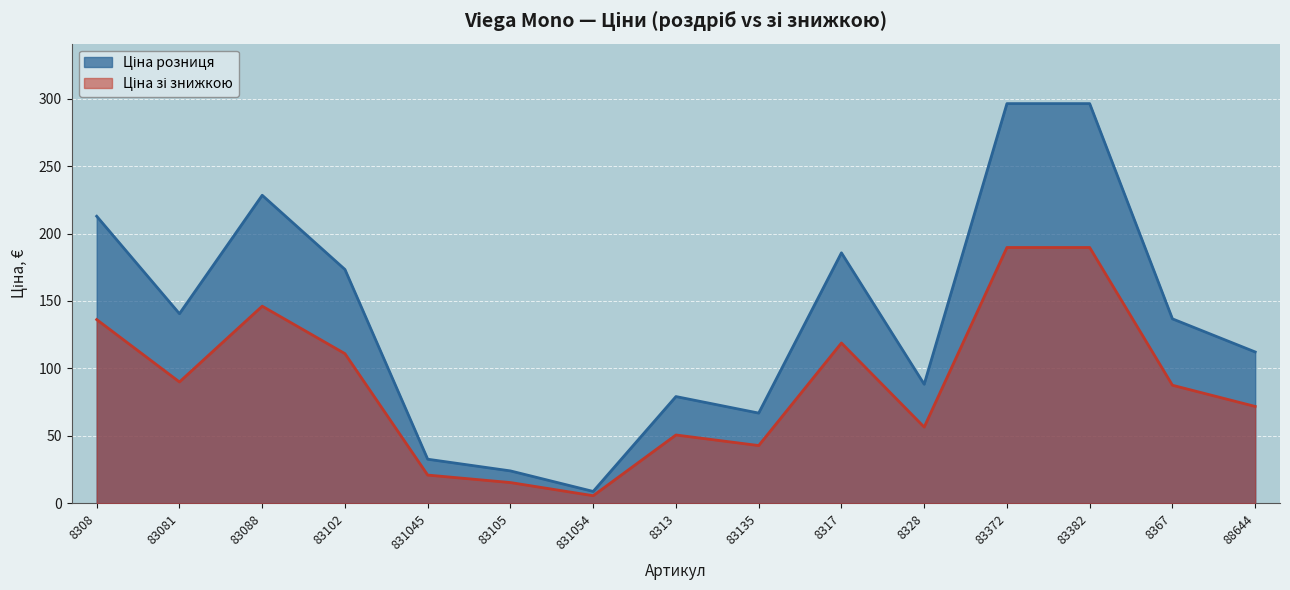

In Ціна розниця, how many points are higher than both neighbors (excluding endpoints)?

3